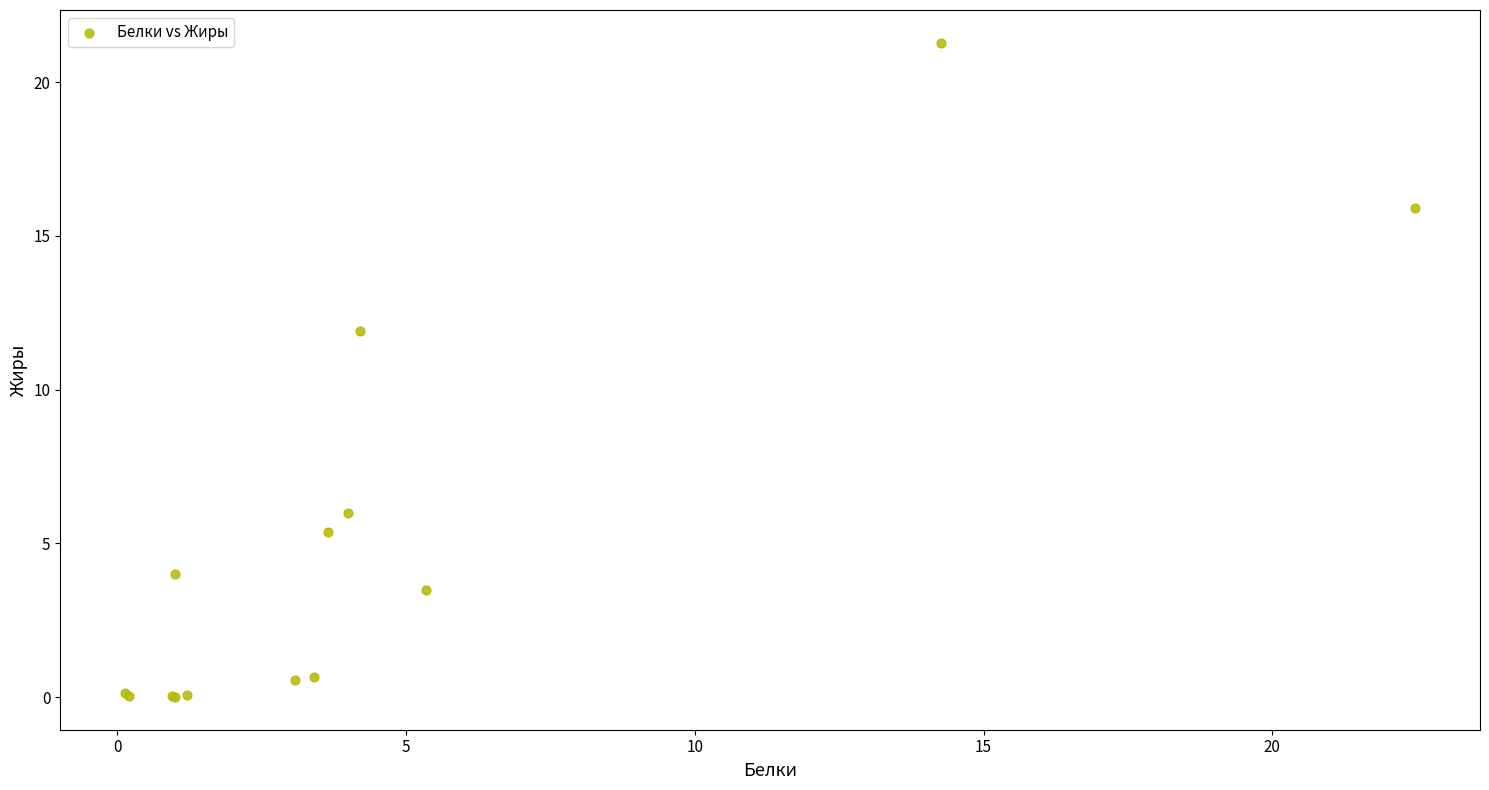

What Y value in the scatter plot is closest to 10?

11.9